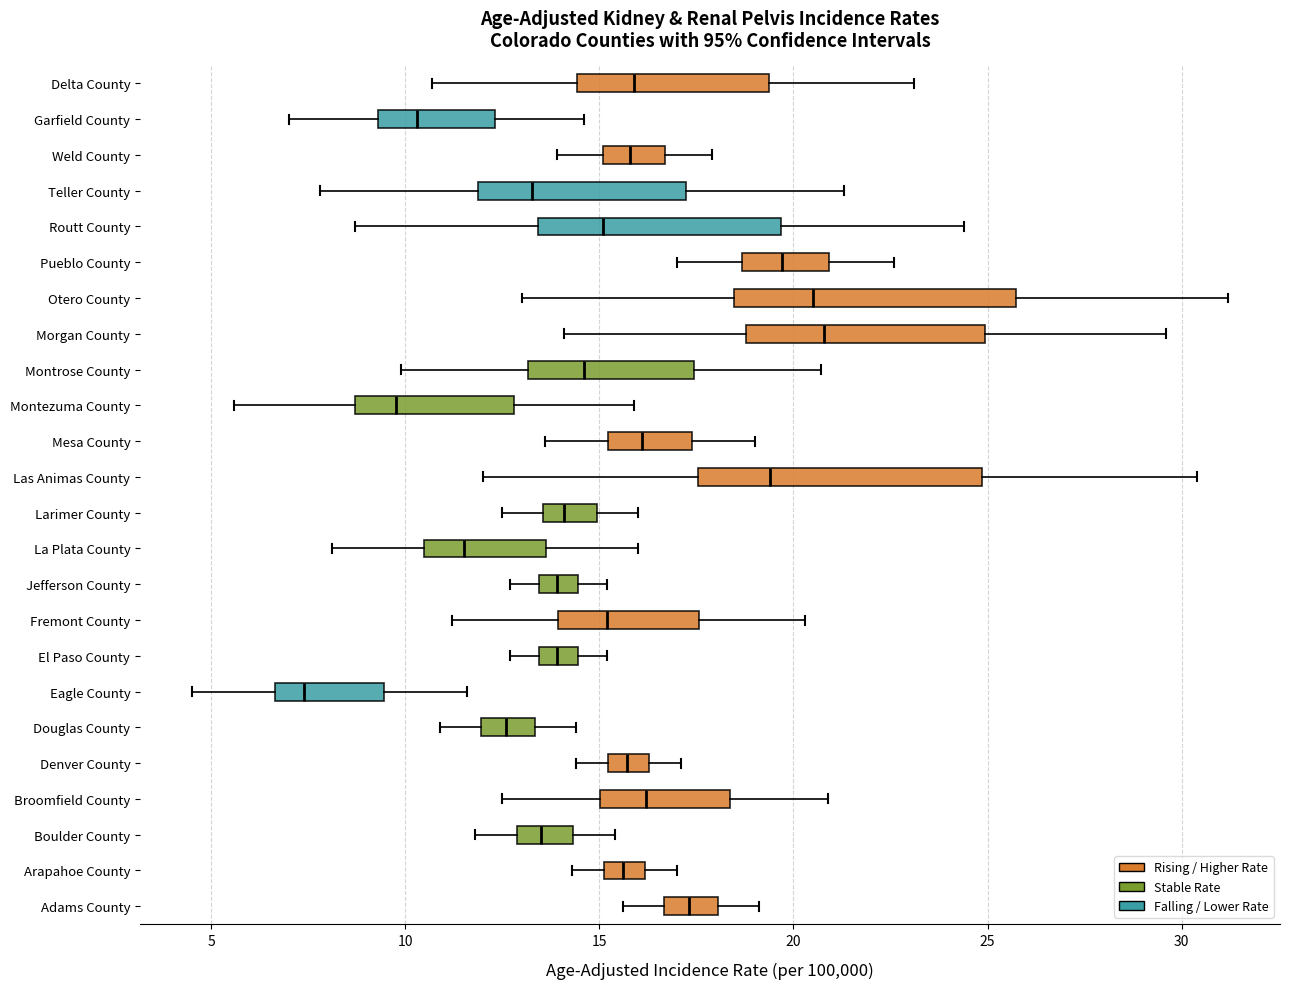

Which box has the furthest to the left median line?

Eagle County